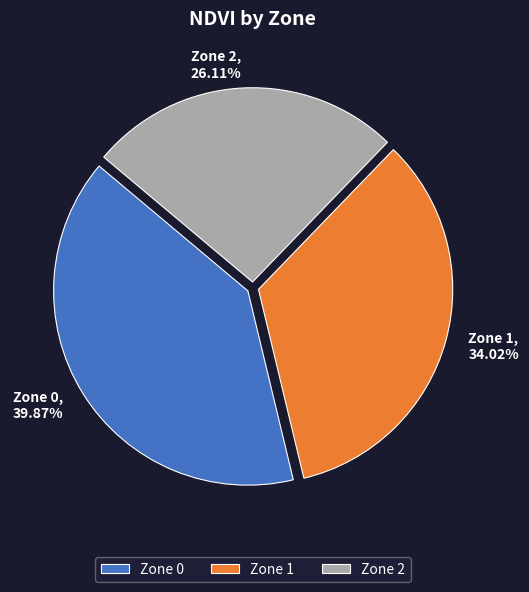

Is there a majority slice in this chart?

No